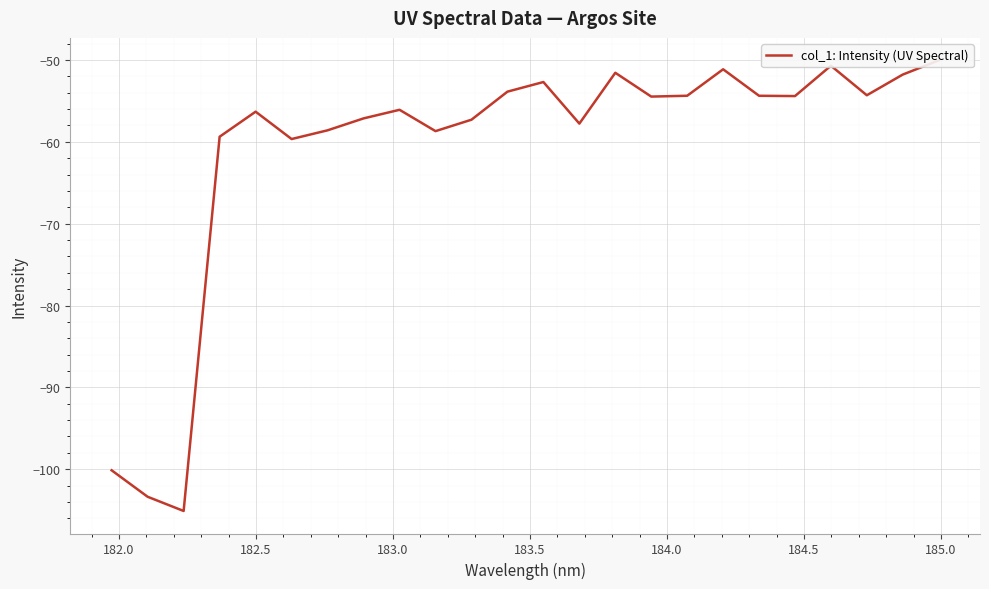

The chart shows a value of -21.6 at 14. True or false?

False